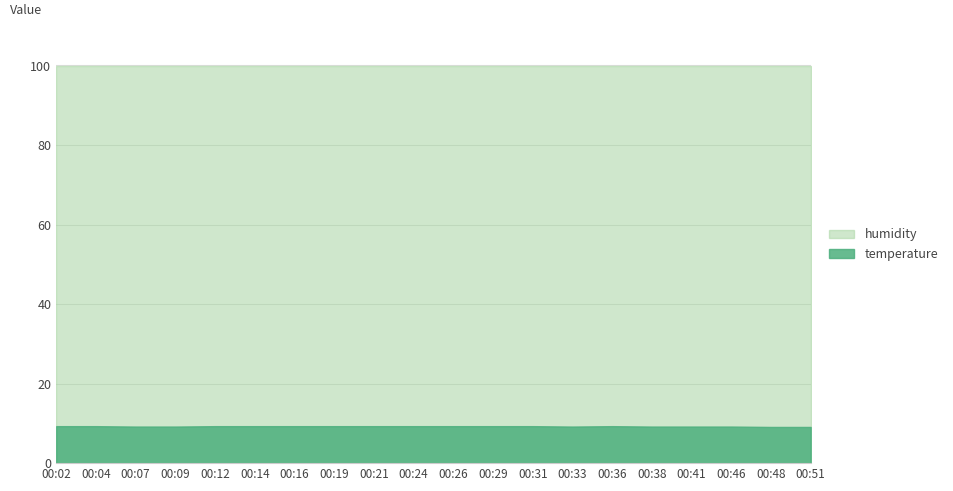

True or false: temperature and humidity cross at least once.

False